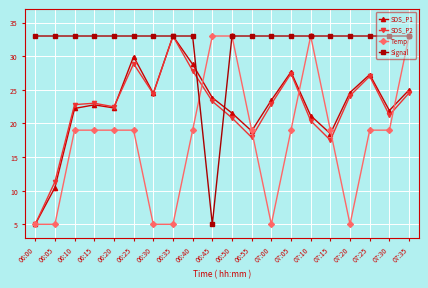

The SDS_P2 series shows 36.9 at 07:20. True or false?

False